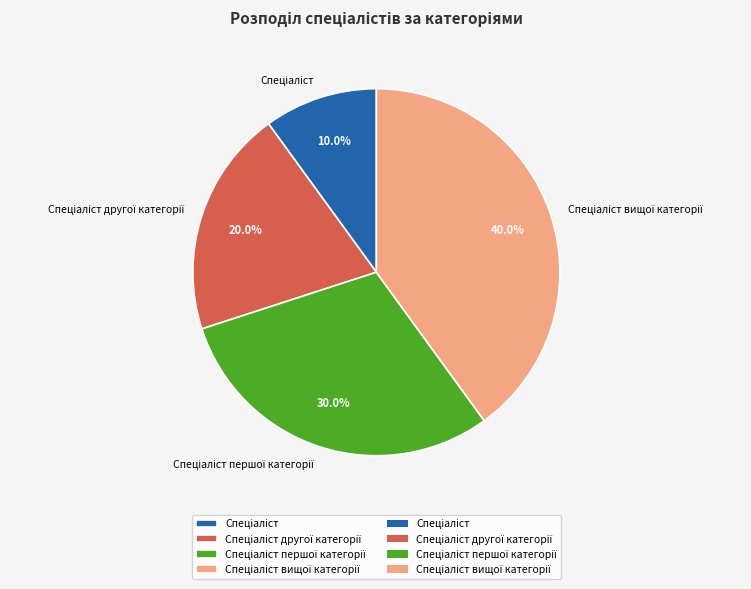

How many segments does this pie chart have?

4